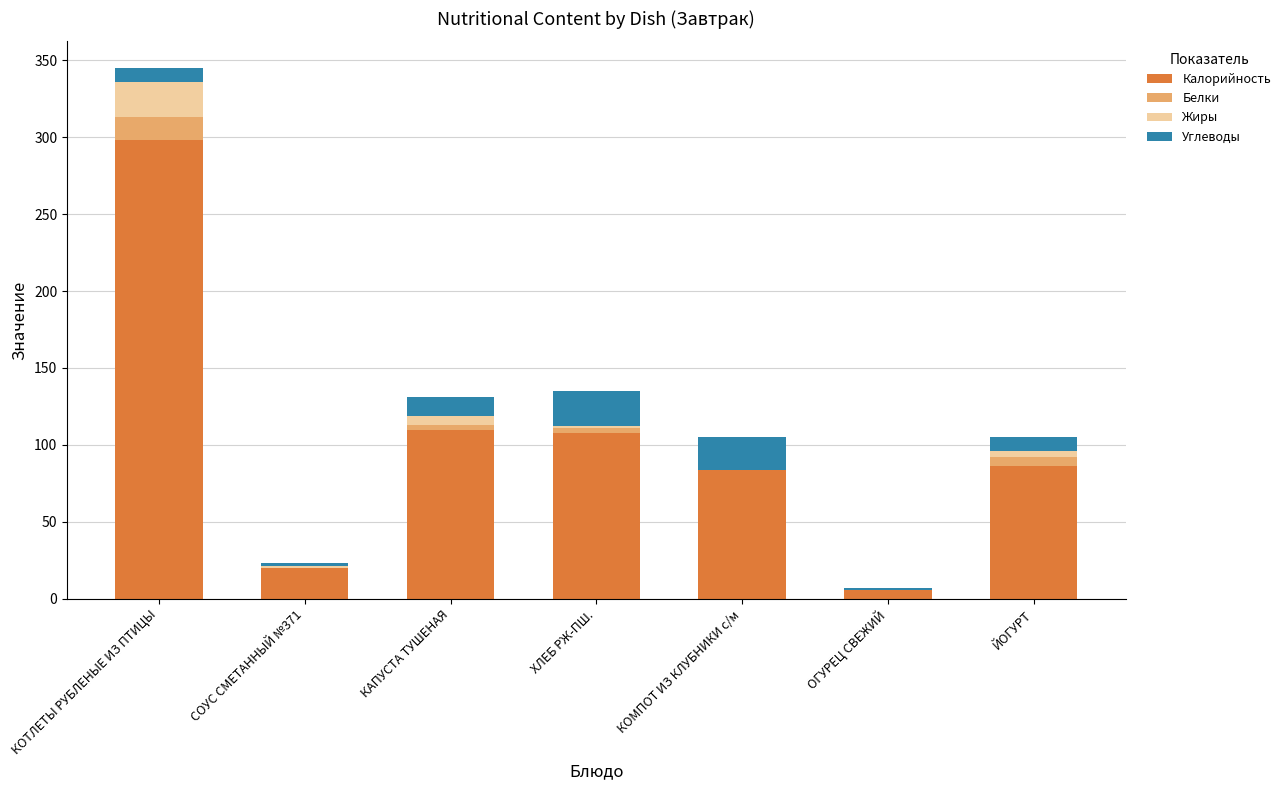

At which category is the sum across all series the highest?

КОТЛЕТЫ РУБЛЕНЫЕ ИЗ ПТИЦЫ